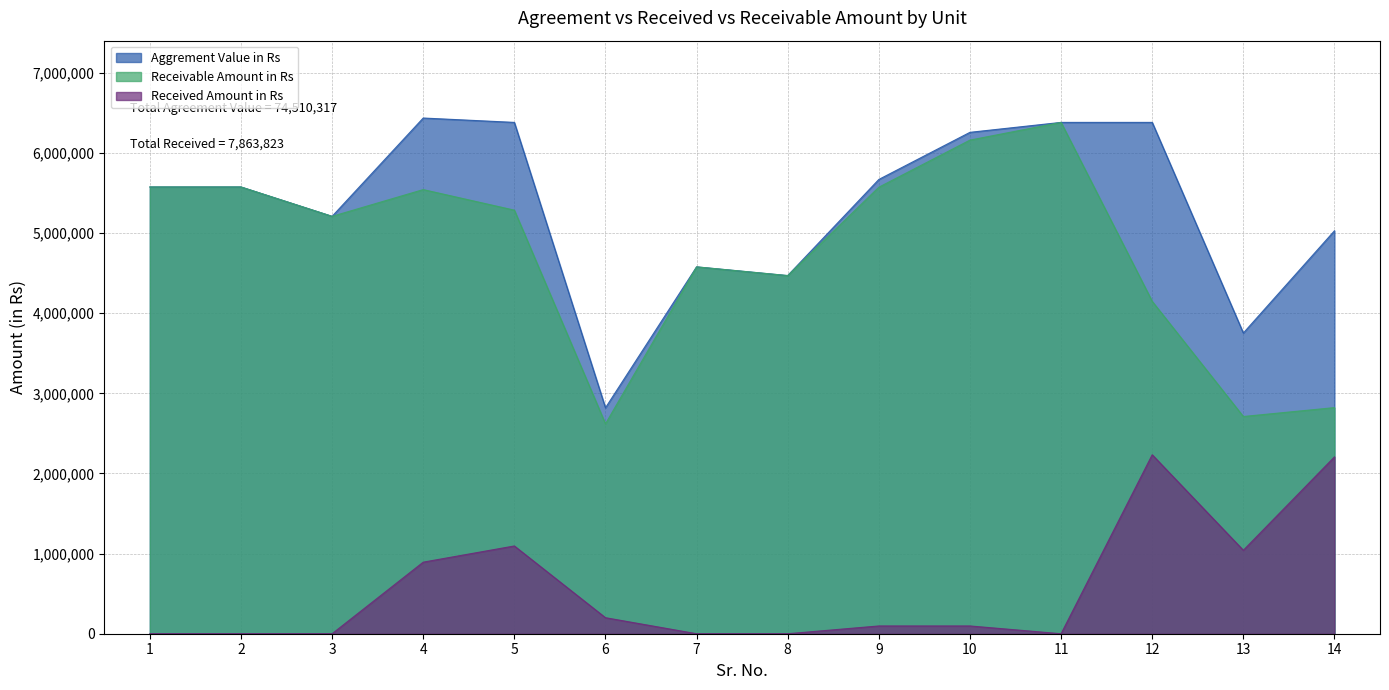

What is the average value of the Aggrement Value in Rs series?

5322166